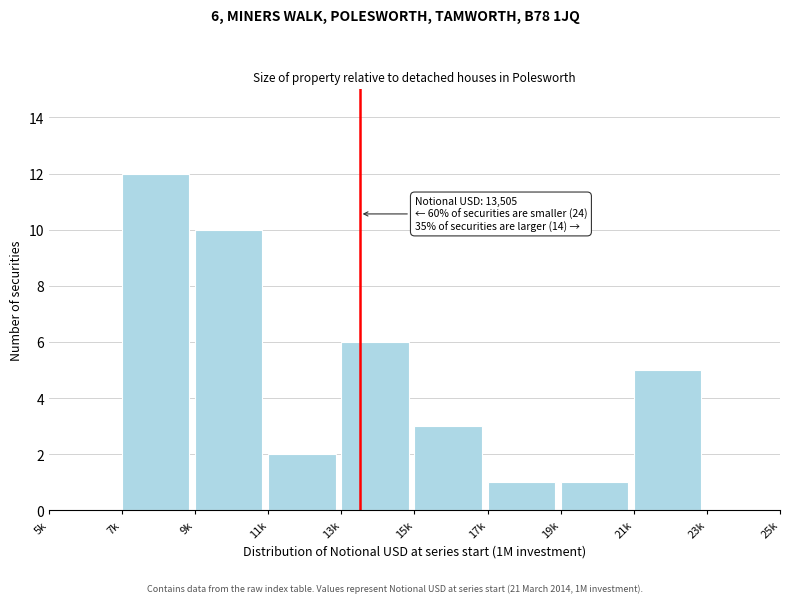

Reading left to right, extract all data points from this chart.

5k=0	7k=12	9k=10	11k=2	13k=6	15k=3	17k=1	19k=1	21k=5	23k=0